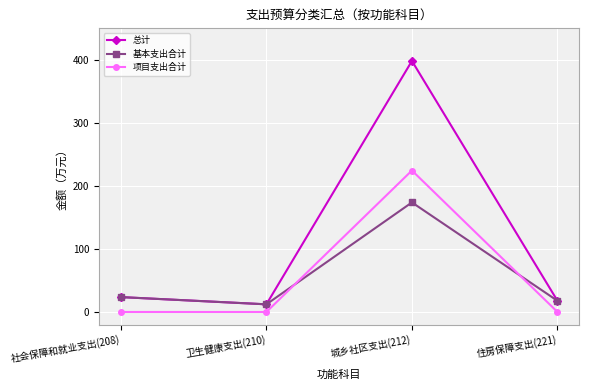

How many interior local peaks does the 项目支出合计 series have?

1